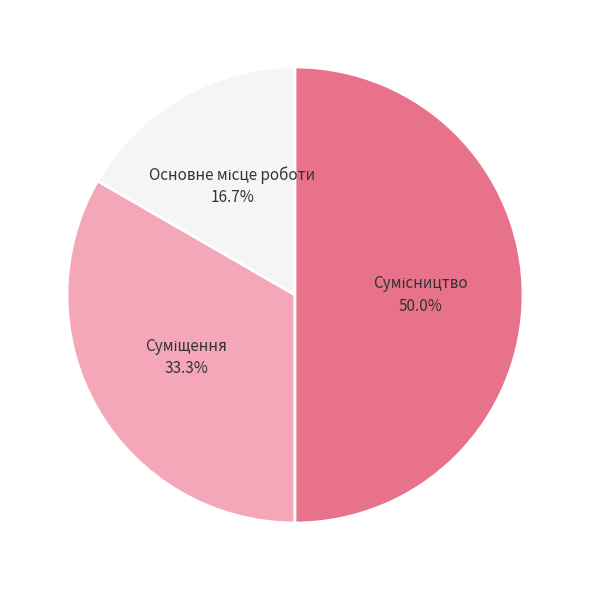

Is there a majority slice in this chart?

No